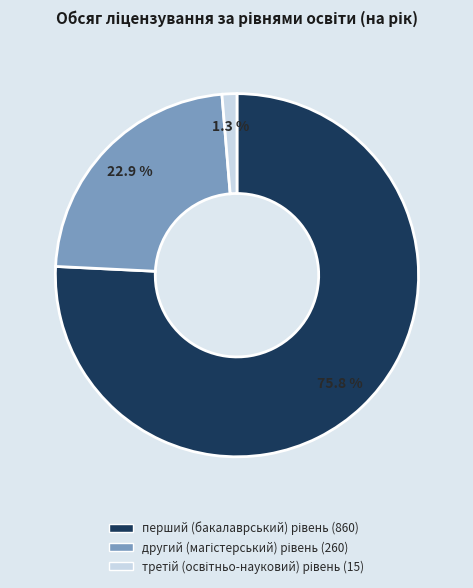

Does any single category account for the majority?

Yes